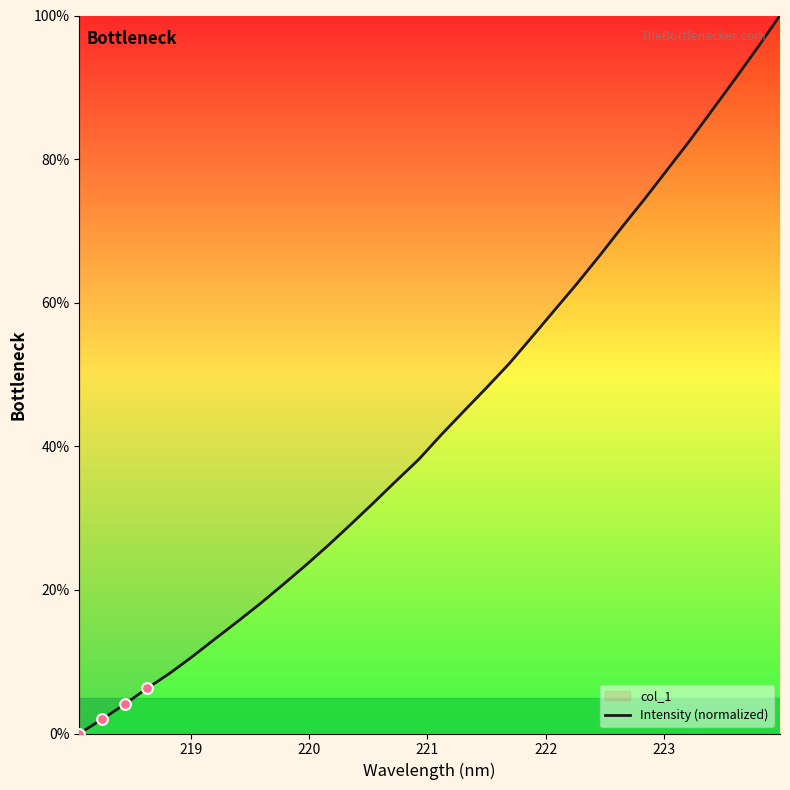

What is the greatest value displayed?

100.0